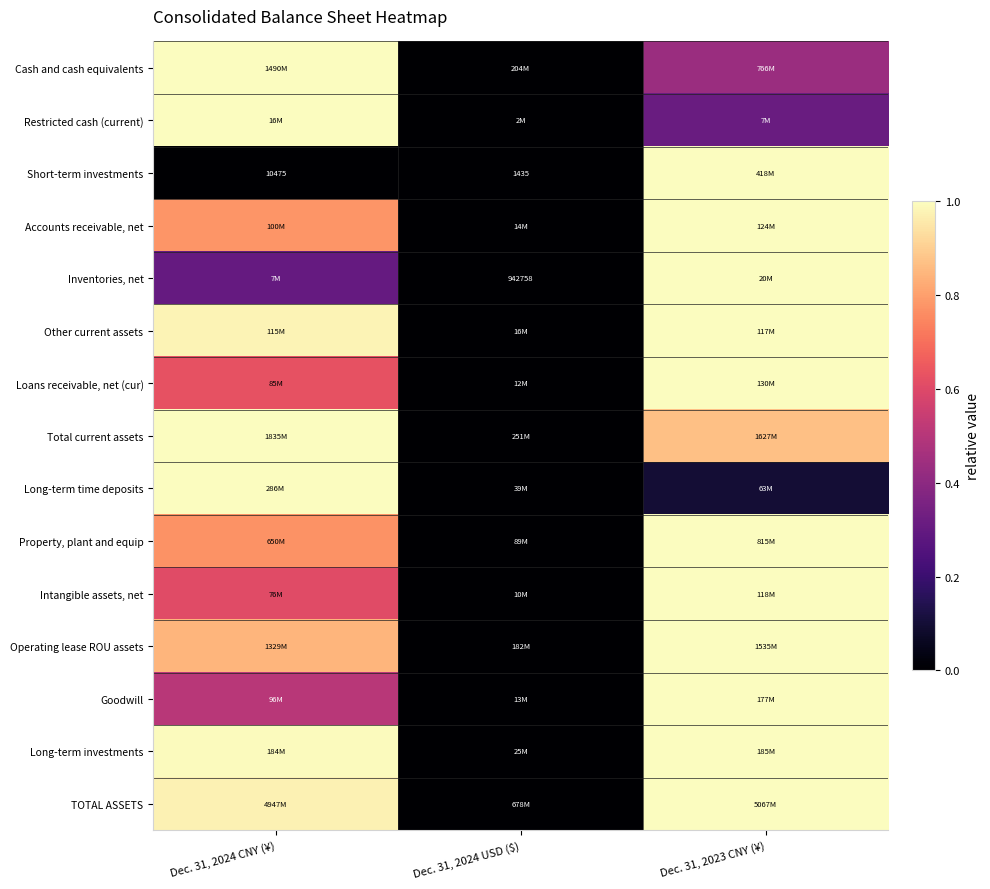

The Property, plant and equip series shows 0.8 at Dec. 31, 2024 CNY (¥). True or false?

True